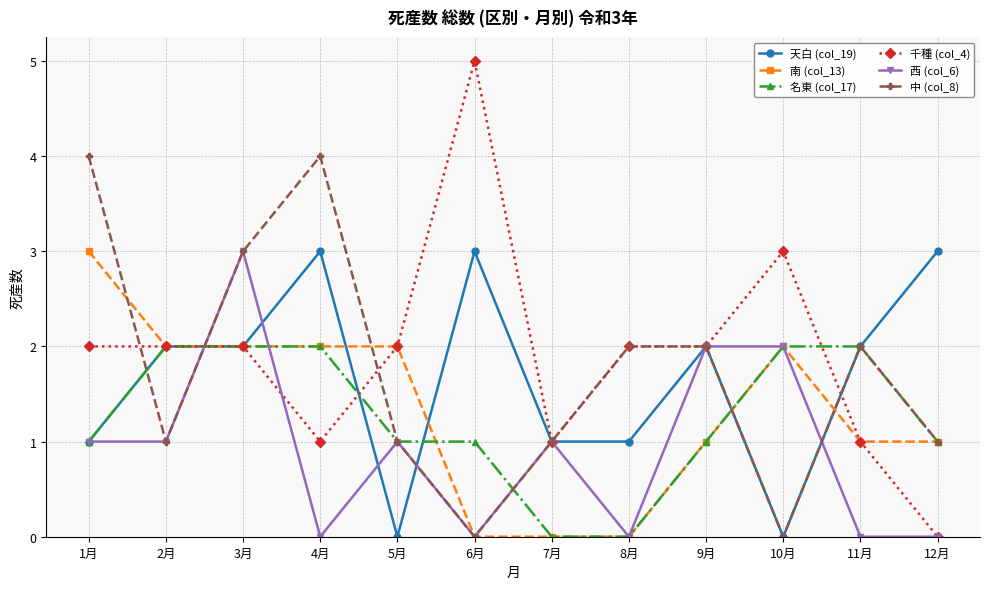

Which category has the highest value across all series?

6月